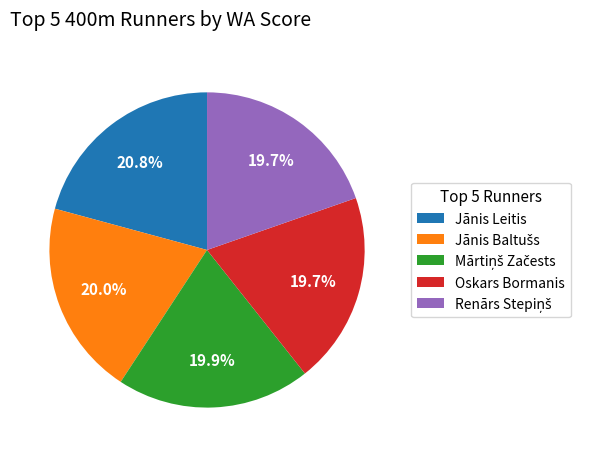

Which category has the biggest portion of the pie?

Jānis Leitis